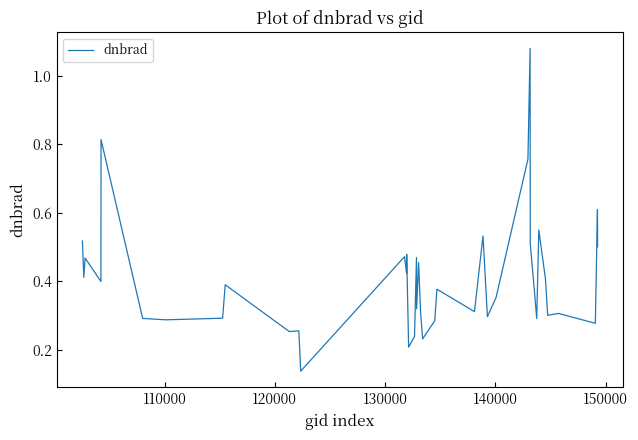

How many interior local peaks (higher than both neighbors) does the data have?

14